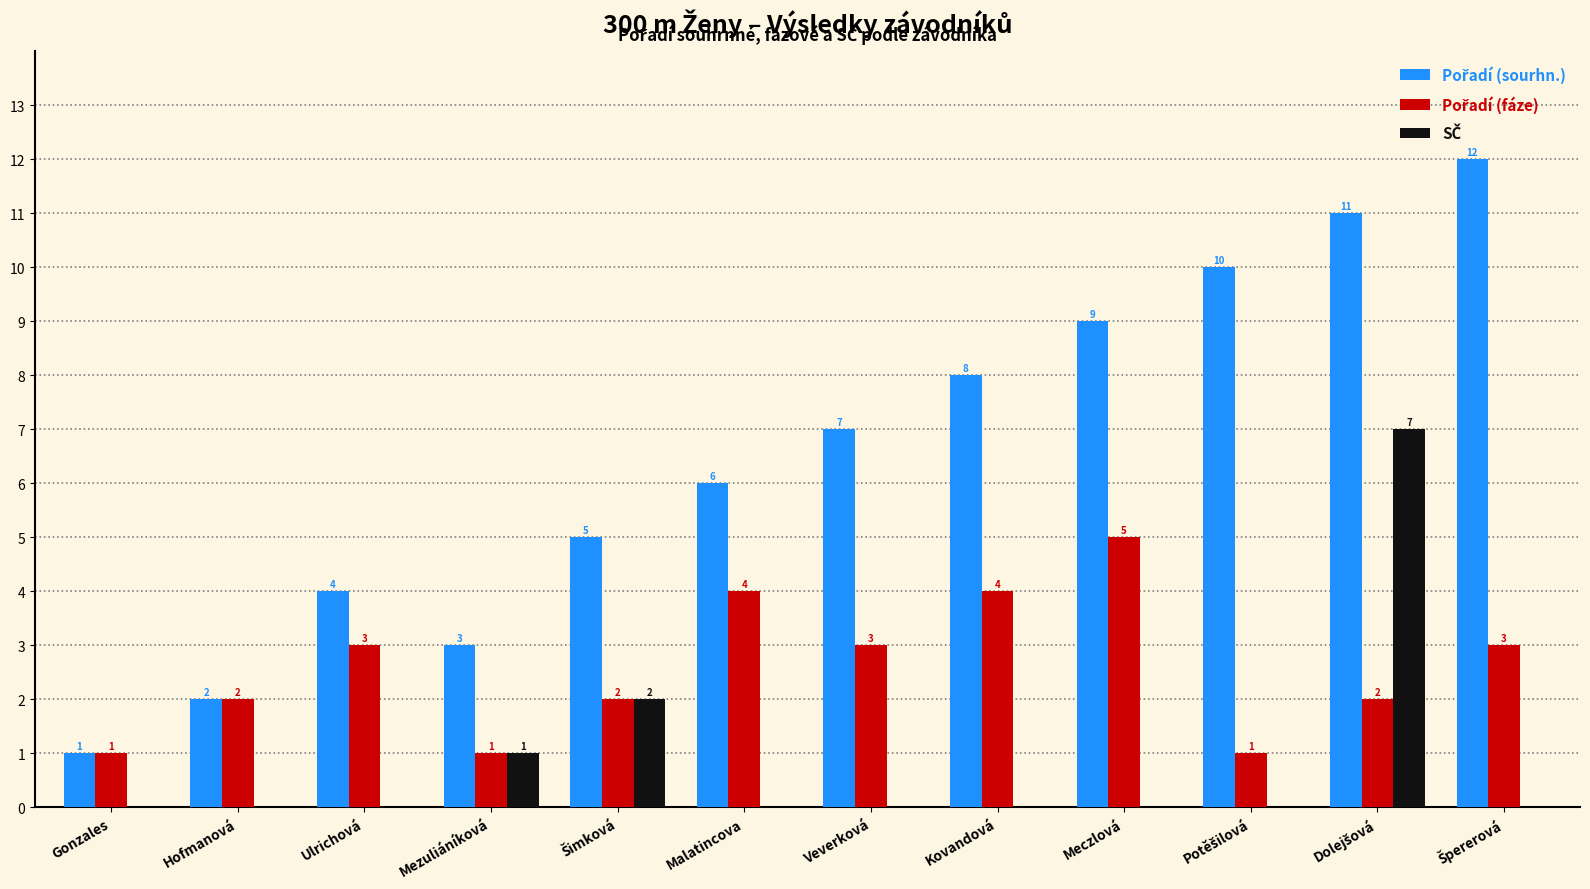

Does the chart contain stacked bars?

No